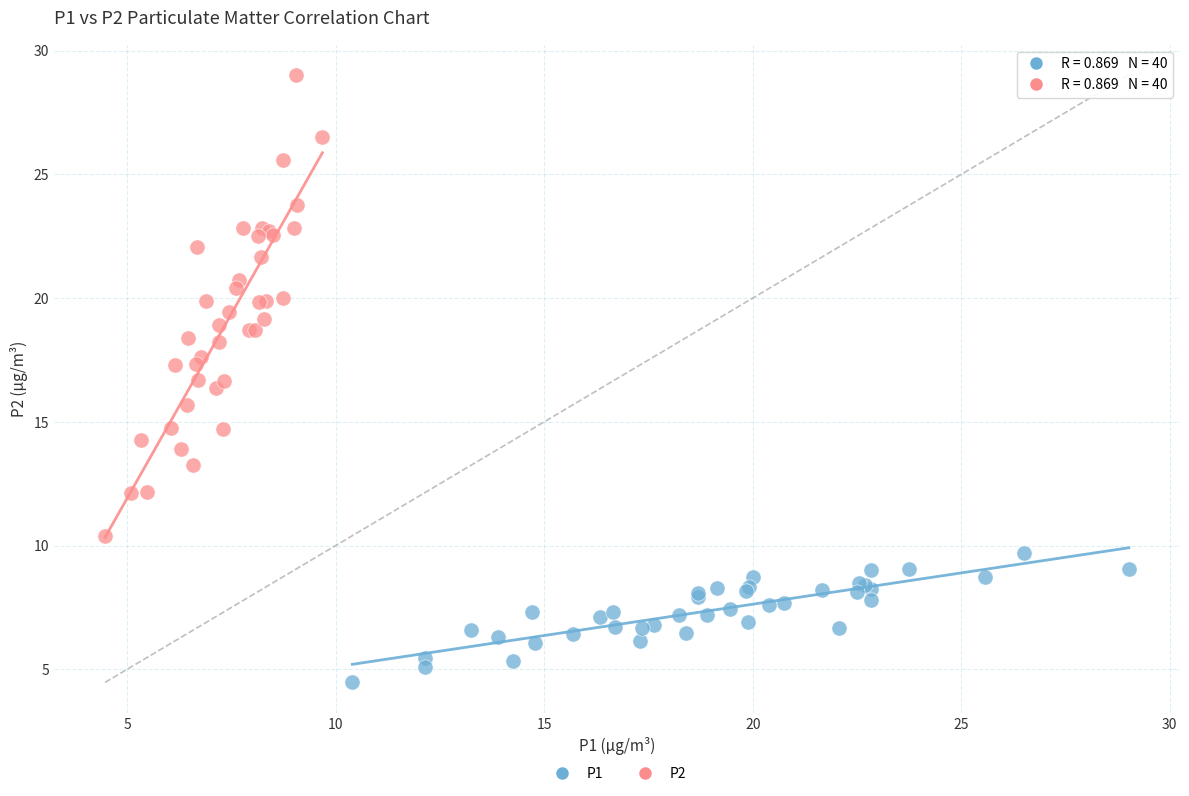

Which series reaches the minimum Y coordinate?

P1